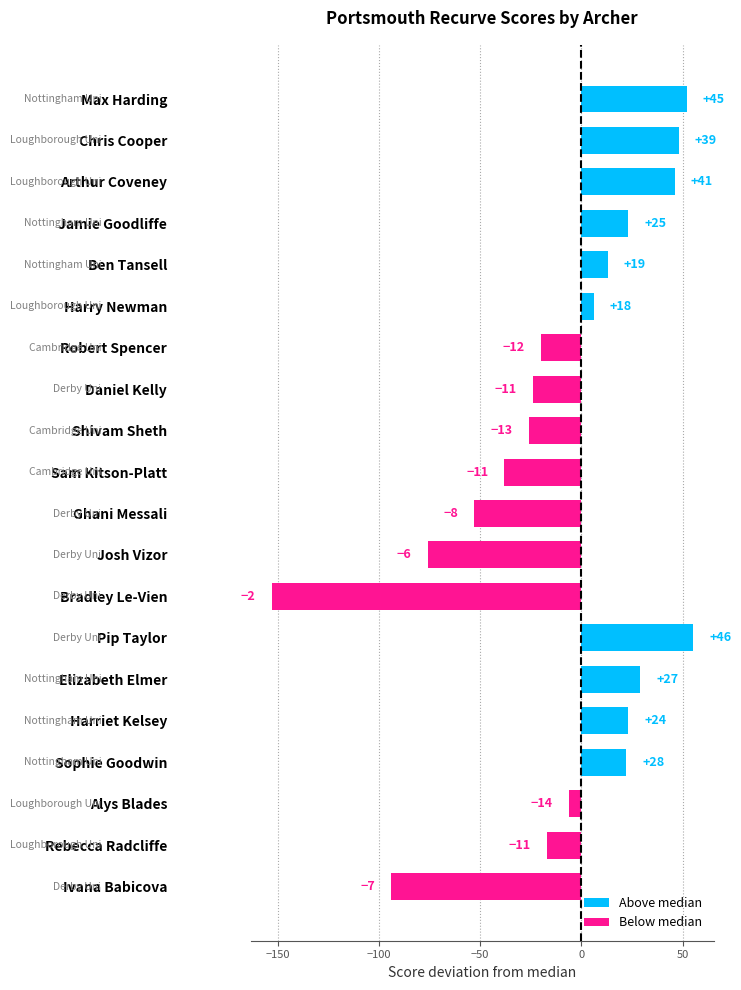

How many bars are there in total?

20